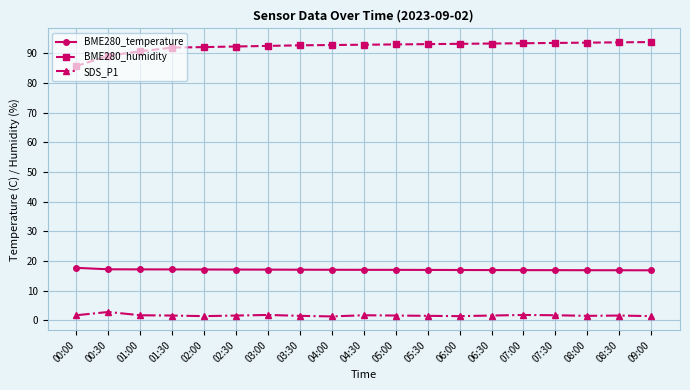

List the series in order of their overall mean, highest first.

BME280_humidity, BME280_temperature, SDS_P1